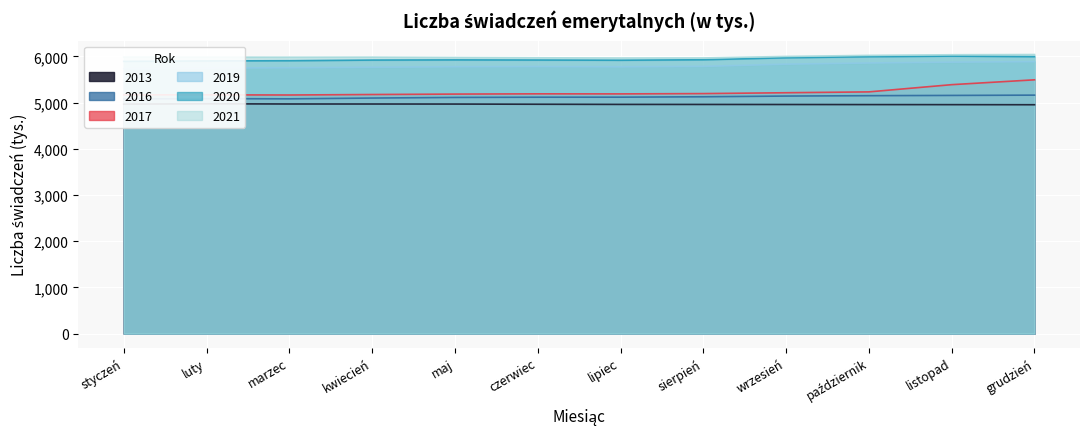

Reading left to right, list all the values displayed in this chart.

2013: styczeń=4967.2	luty=4974.5	marzec=4970.2	kwiecień=4969.8	maj=4968.8	czerwiec=4964.6	lipiec=4961.1	sierpień=4960.2	wrzesień=4959.0	październik=4957.3	listopad=4955.9	grudzień=4954.0
2016: styczeń=5079.4	luty=5086.2	marzec=5082.1	kwiecień=5098.9	maj=5112.2	czerwiec=5117.0	lipiec=5117.8	sierpień=5126.7	wrzesień=5142.0	październik=5150.3	listopad=5155.7	grudzień=5162.1
2017: styczeń=5168.4	luty=5168.3	marzec=5164.9	kwiecień=5175.4	maj=5184.8	czerwiec=5190.2	lipiec=5188.9	sierpień=5195.5	wrzesień=5213.9	październik=5232.4	listopad=5388.7	grudzień=5493.6
2019: styczeń=5735.3	luty=5748.5	marzec=5754.7	kwiecień=5765.5	maj=5776.5	czerwiec=5780.1	lipiec=5774.4	sierpień=5784.7	wrzesień=5832.7	październik=5858.1	listopad=5876.3	grudzień=5887.0
2020: styczeń=5893.2	luty=5902.8	marzec=5907.6	kwiecień=5921.1	maj=5924.9	czerwiec=5922.1	lipiec=5917.6	sierpień=5928.0	wrzesień=5971.3	październik=5994.7	listopad=6006.9	grudzień=5995.1
2021: styczeń=5986.1	luty=5984.4	marzec=5982.7	kwiecień=5983.9	maj=5976.3	czerwiec=5970.6	lipiec=5965.6	sierpień=5966.9	wrzesień=5999.4	październik=6022.6	listopad=6036.1	grudzień=6041.0